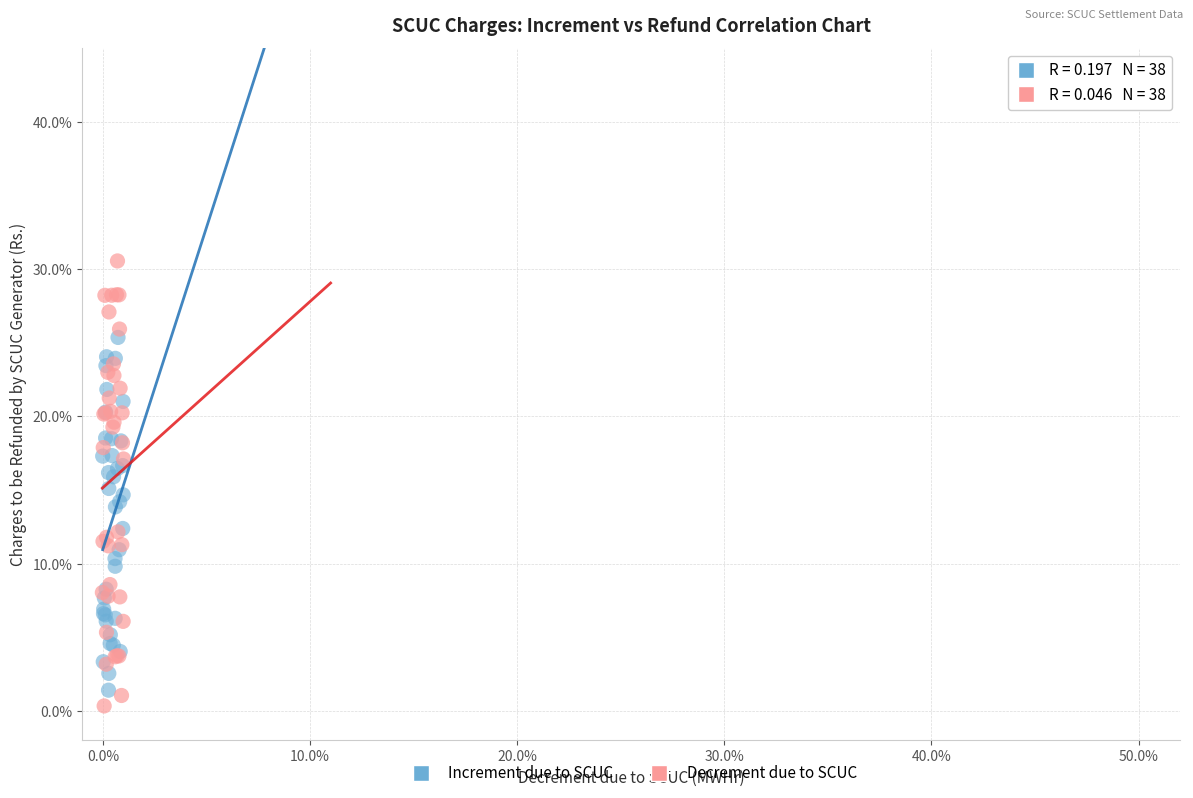

Which series has the largest Y range (max minus min)?

Decrement due to SCUC